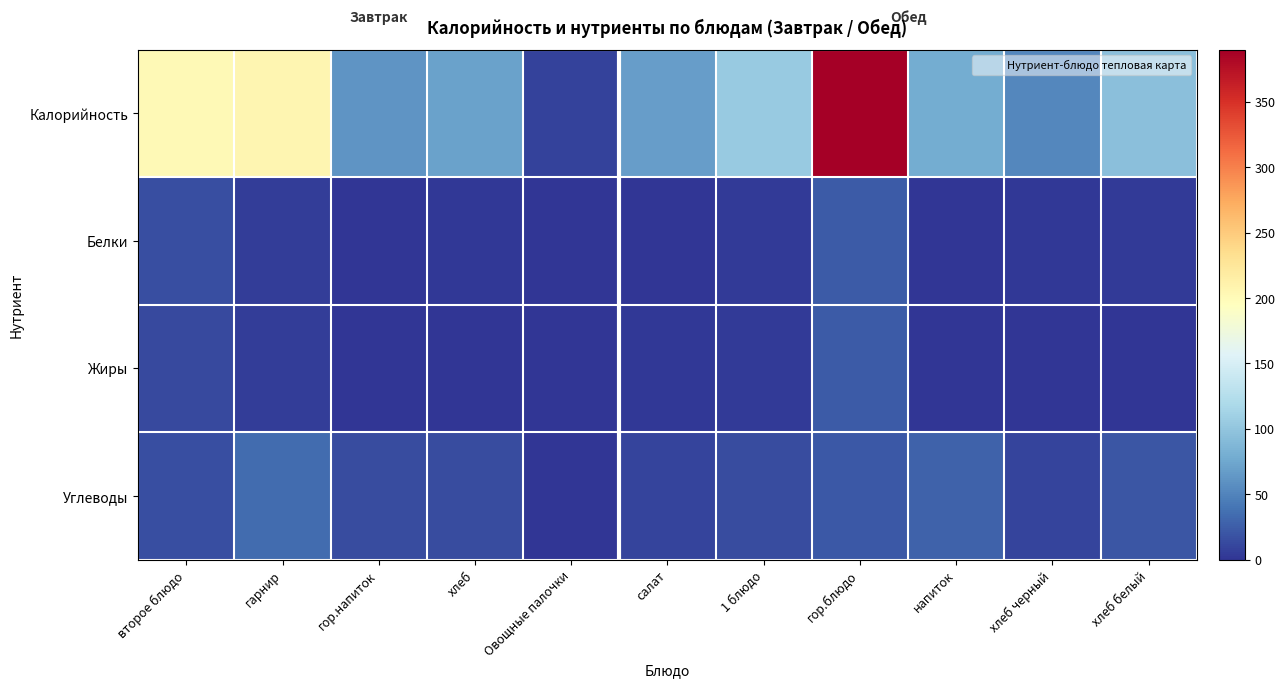

Rank the series by their maximum value, from highest to lowest.

Калорийность, Углеводы, Белки, Жиры